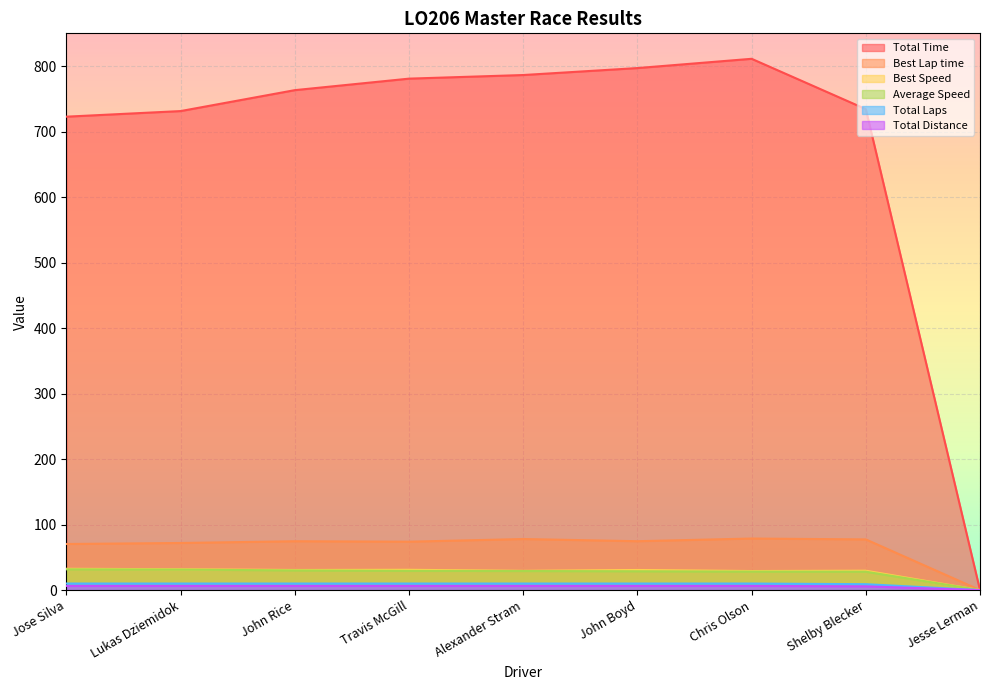

Where is Total Distance nearest to the value 3?

Shelby Blecker